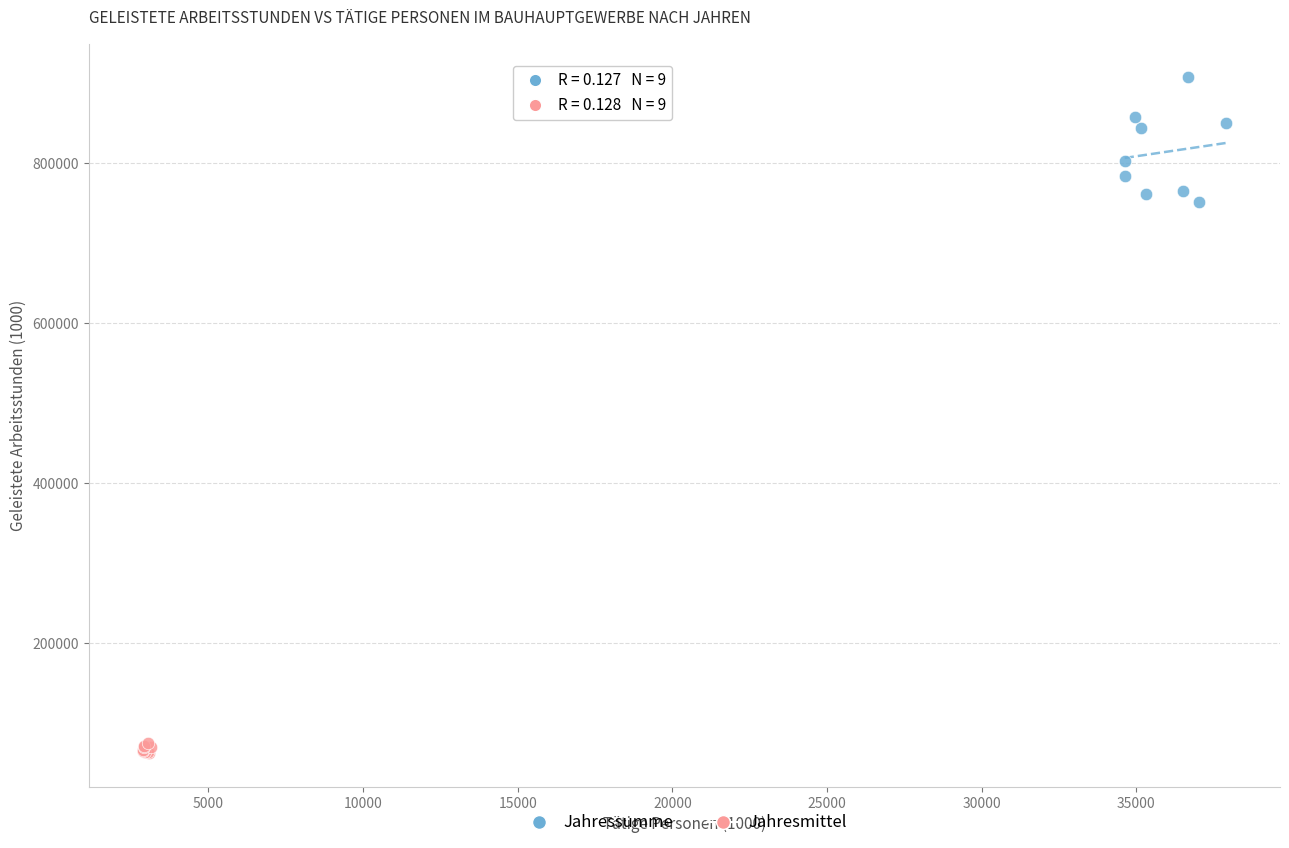

Which series reaches the minimum Y coordinate?

Jahresmittel